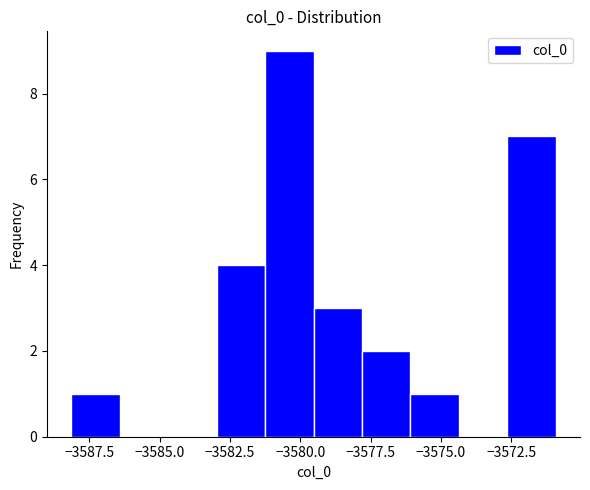

Around what value on the x-axis is the tallest bar? Give the approximate position of its centre, as read against the axis.

-3580.5